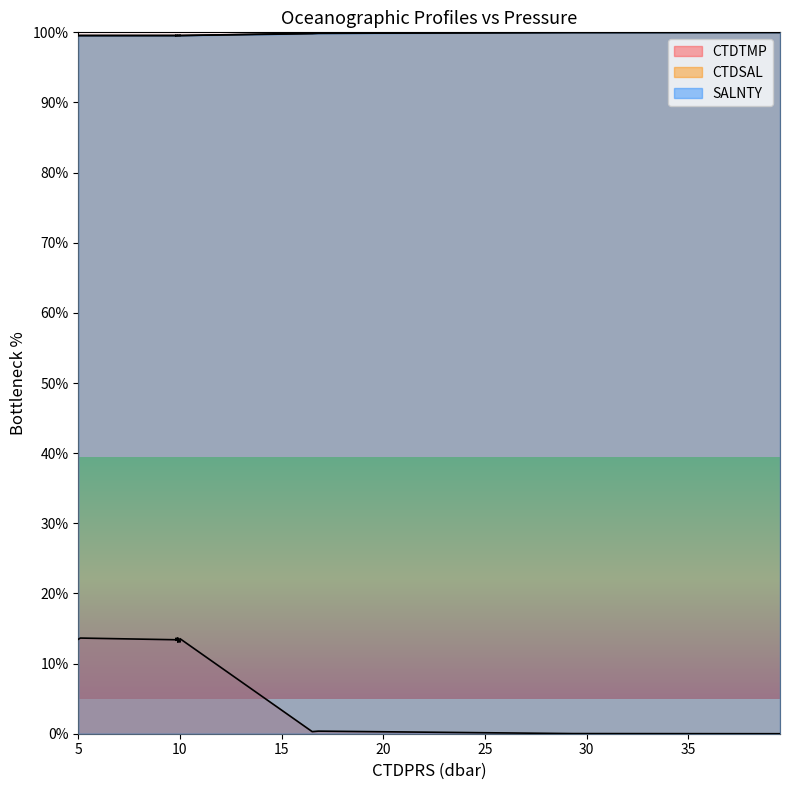

How many data points in CTDTMP are less than 13?

4